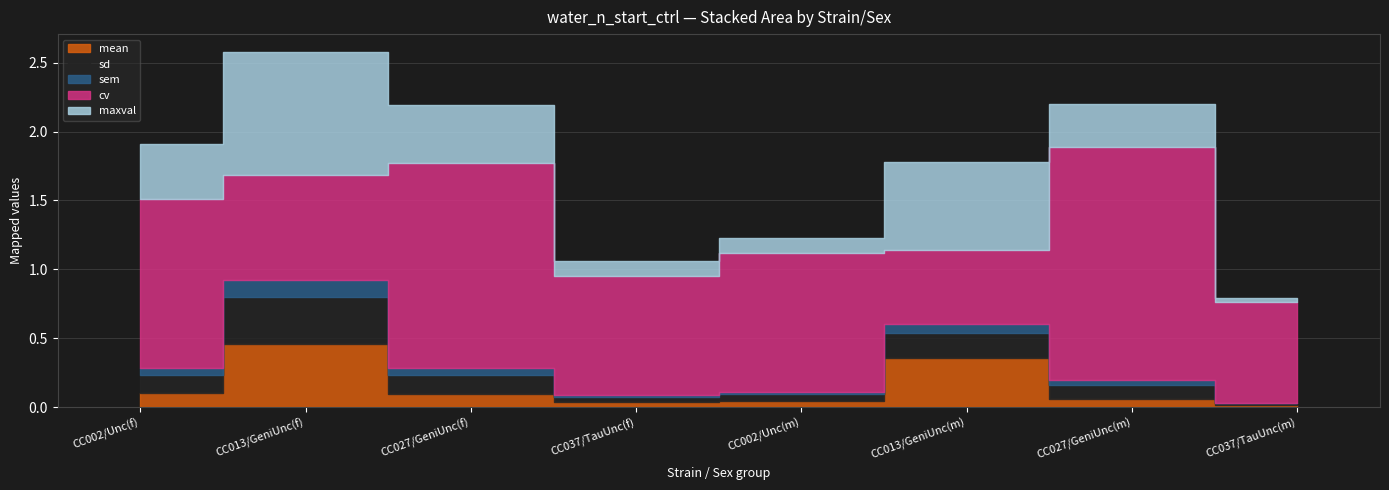

How many lines are shown in the chart?

5